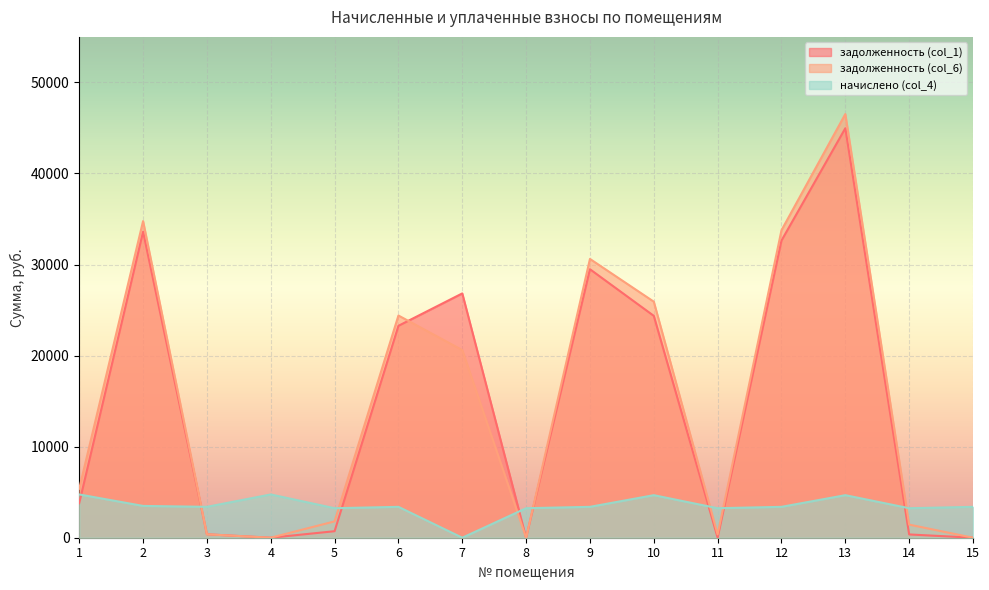

Which series has the largest total across all categories?

задолженность (col_6)